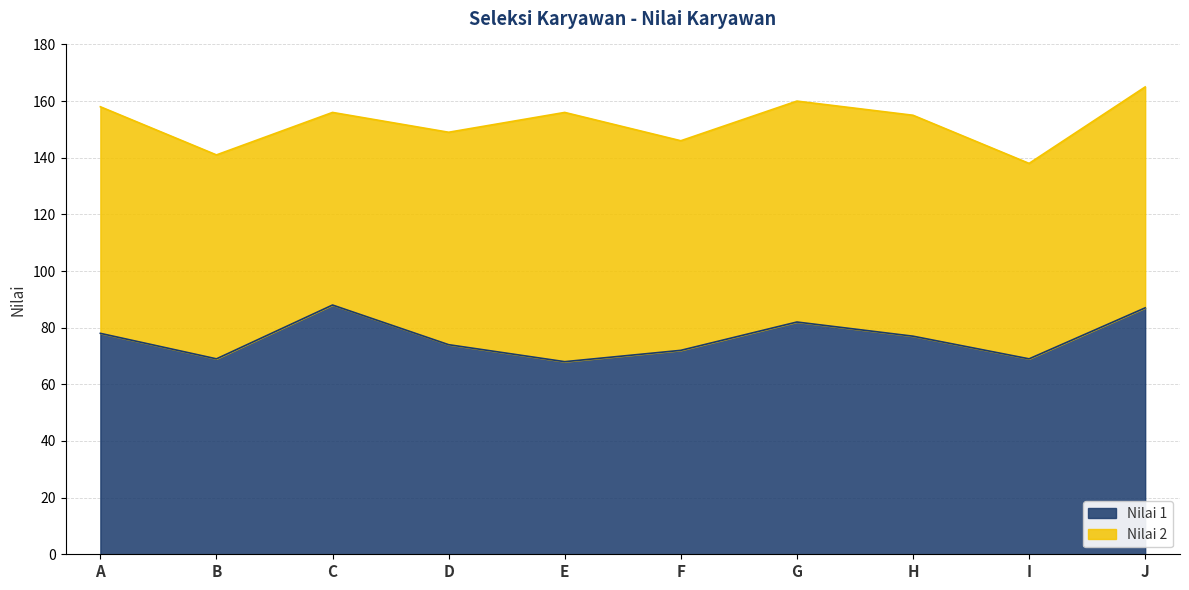

The chart shows a value of 109 at G. True or false?

False